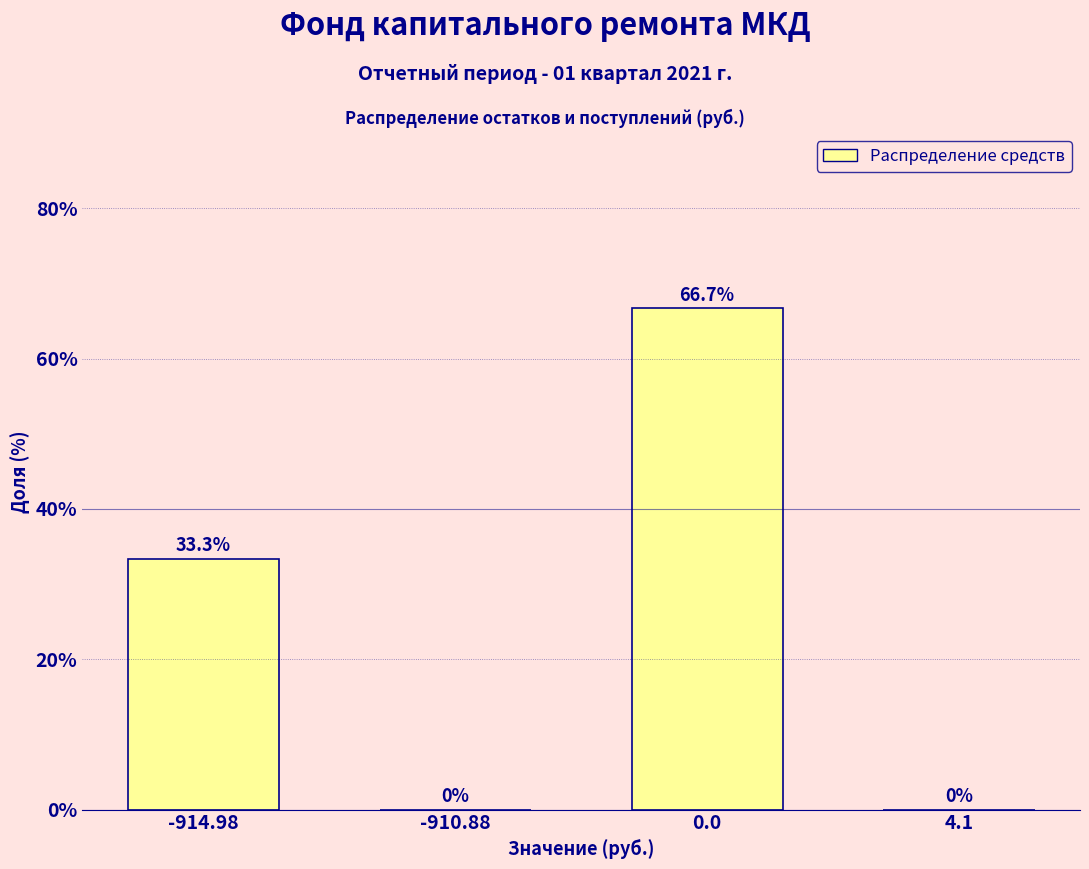

Reading left to right, transcribe all the data shown in this chart.

-914.98=33.3	-910.88=0.0	0.0=66.7	4.1=0.0